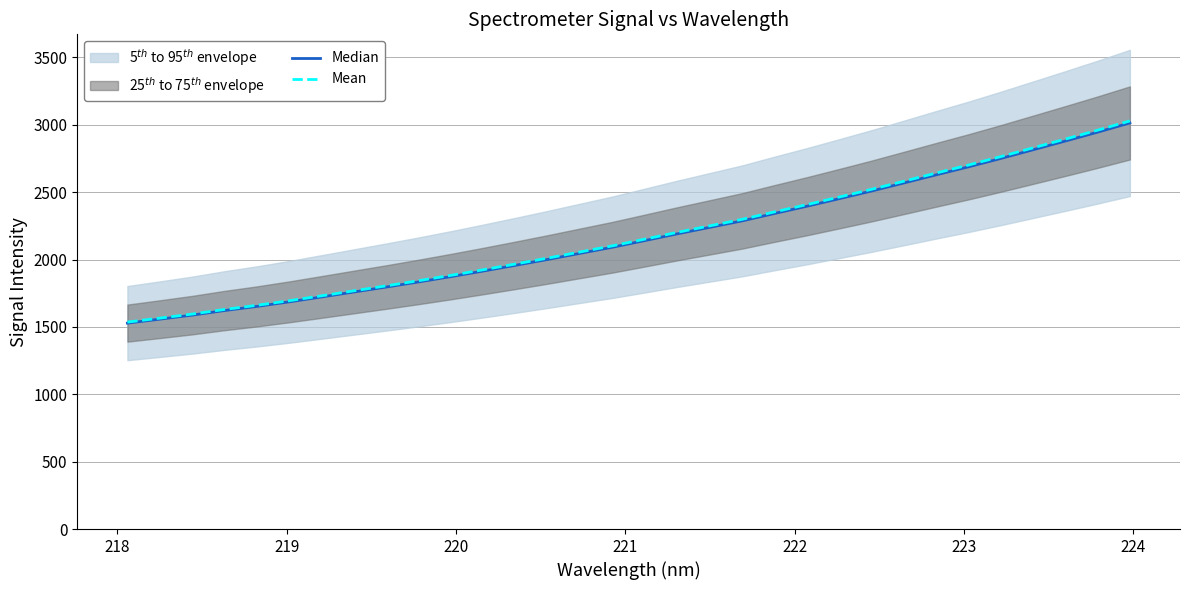

What is the maximum value for Mean?

3028.5